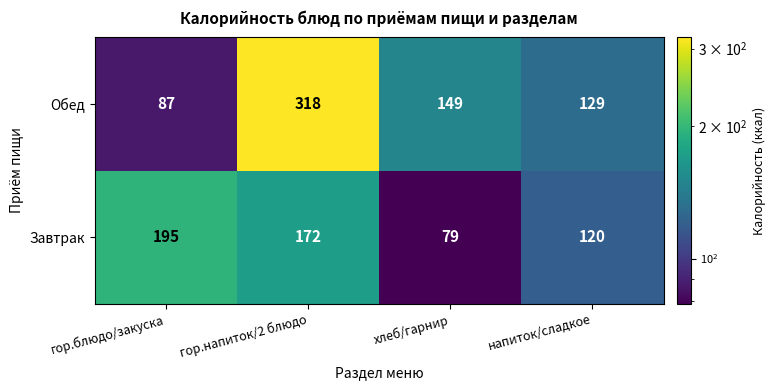

The Обед series shows 87 at гор.блюдо/закуска. True or false?

True